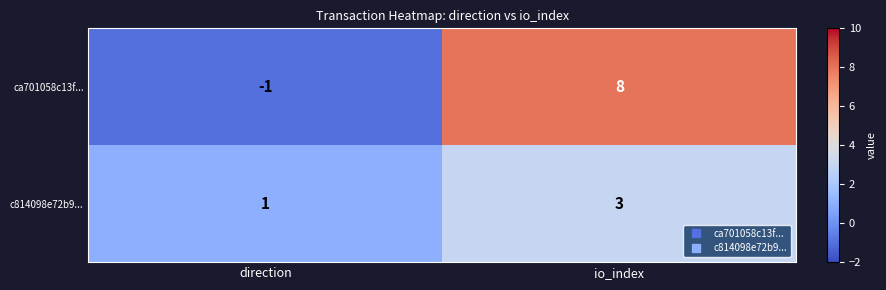

The value of c814098e72b9... at direction is 1. True or false?

True